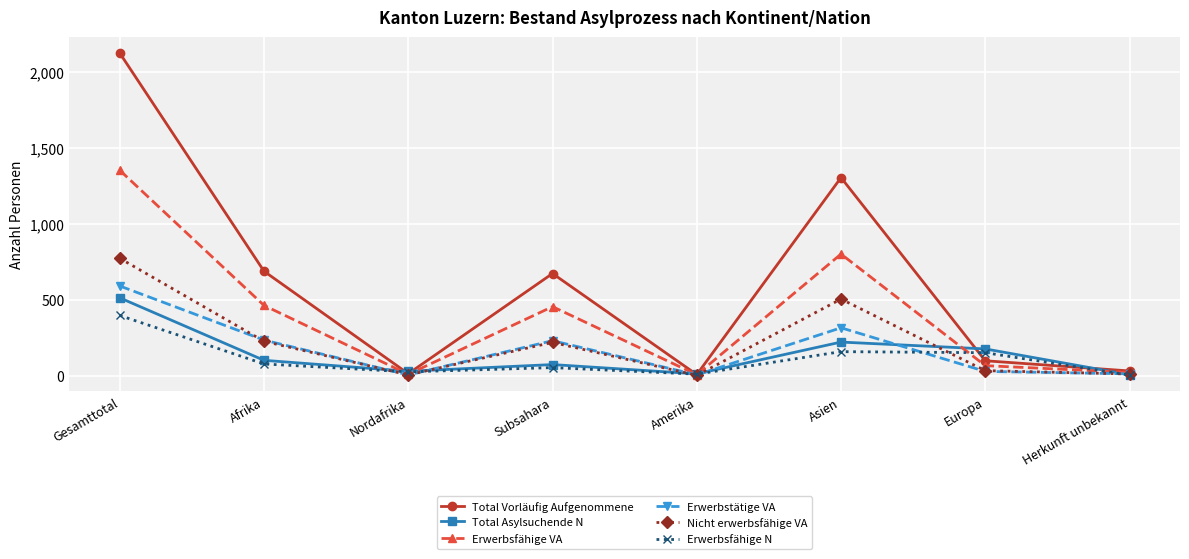

How many lines are shown in the chart?

6